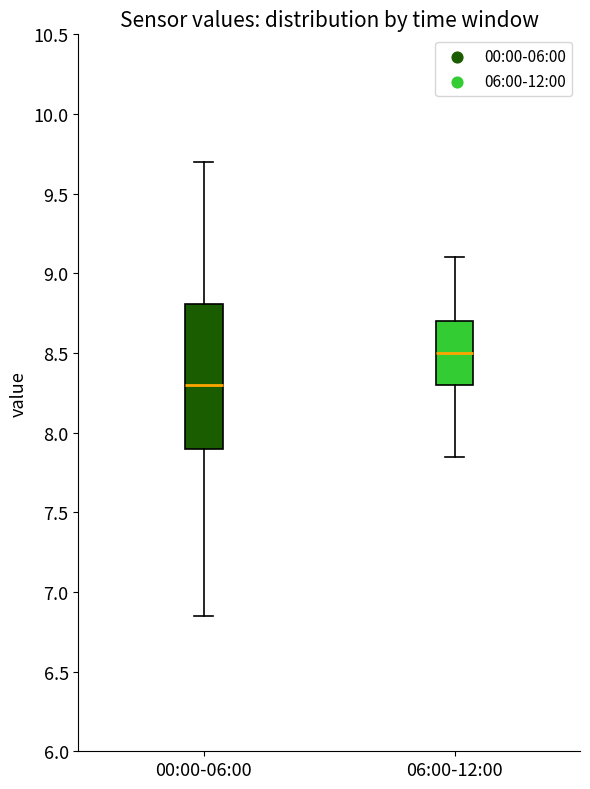

Where is the lower edge of the box for 06:00-12:00 on the y-axis? The values are not printed on the chart, so give them approximately, as read against the axis.

8.30